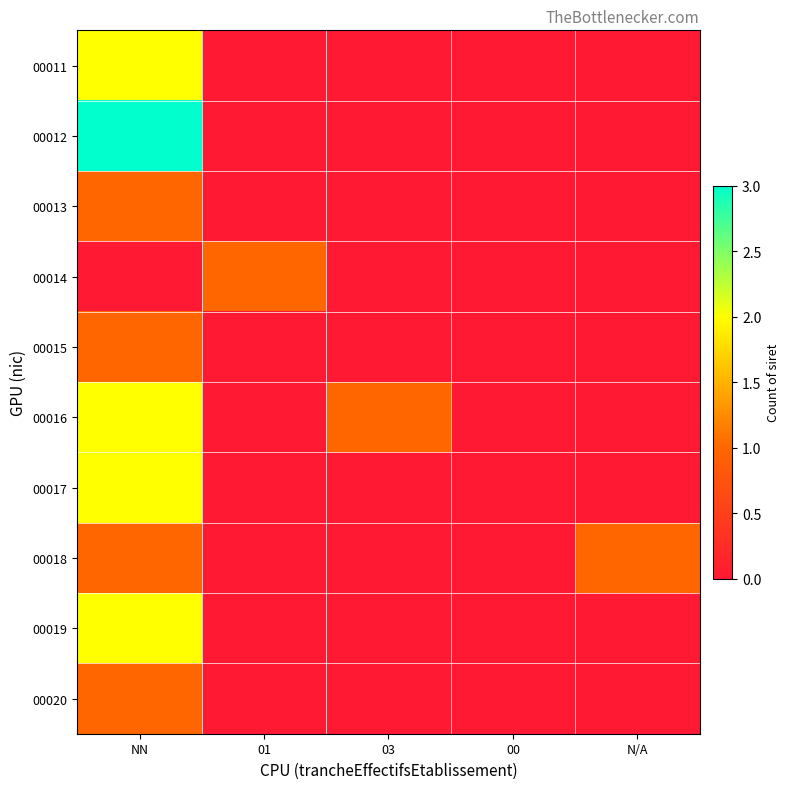

The value of 00012 at NN is 0.9. True or false?

False